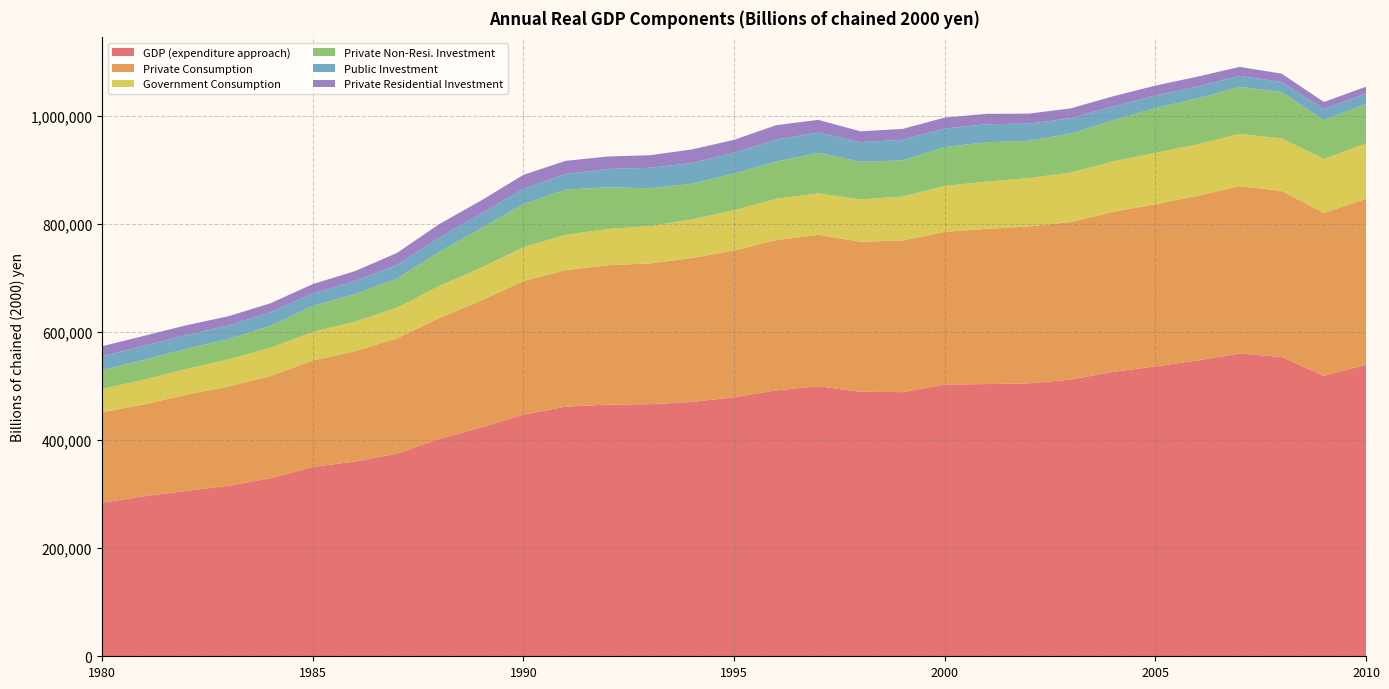

Reading left to right, what are all the values shown in this chart?

GDP (expenditure approach): 284375.0	296252.9	306256.2	315629.9	329719.3	350601.6	360527.4	375335.8	402159.9	423756.5	447369.9	462242.0	466027.9	466825.1	470856.5	479716.4	492367.9	500066.4	489820.7	489130.0	503119.8	504047.5	505369.4	512513.0	526577.7	536762.2	547709.3	560650.8	554117.6	519299.8	539854.6
Private Consumption: 167313.1	170254.3	178049.1	183916.2	189251.6	197044.3	204368.6	213284.7	224262.9	235098.5	247308.6	252716.3	258038.4	260635.3	266571.4	271573.6	278295.6	280348.3	277902.9	280692.6	282772.2	287391.4	290543.7	291731.1	296437.8	300390.3	304965.6	309857.0	307629.7	301663.6	307218.1
Government Consumption: 43242.7	45621.2	47665.4	50371.7	52075.3	52828.2	54626.9	56766.5	59005.6	60720.9	62731.5	65277.5	67023.0	69164.8	71615.0	74479.2	76184.6	76783.2	78156.6	81403.6	84941.7	87491.5	89585.1	91683.3	93389.7	94843.4	95203.4	96655.3	97094.4	99996.1	102236.9
Private Non-Resi. Investment: 35004.4	36584.3	37333.8	37254.9	40836.6	48132.7	50972.7	53839.4	62788.8	72931.6	79862.7	83599.4	77450.4	69988.9	65947.0	67937.1	69023.4	74795.0	69911.7	66877.7	71900.1	72853.8	69033.6	72073.1	76108.5	83087.2	85013.3	87258.4	86063.7	71686.8	73189.1
Public Investment: 25427.9	26411.3	25647.9	25332.2	25105.7	23347.4	24250.4	25490.5	26893.3	26778.7	28429.9	29171.7	33916.7	37848.4	38430.5	38682.1	40883.1	37747.3	36166.0	38215.8	34412.3	33385.6	31792.2	28355.1	25815.4	23203.6	21880.5	20264.7	18529.2	20463.8	19764.4
Private Residential Investment: 18715.7	18203.8	17987.1	17127.6	16688.9	17153.9	18335.4	22088.6	24954.1	24662.4	25673.5	24321.9	22938.2	23286.6	25067.3	23871.4	26687.3	23468.7	20112.2	20148.0	20321.7	19248.4	18478.0	18294.3	18635.0	18354.6	18454.1	16676.9	15339.2	13194.0	12364.3